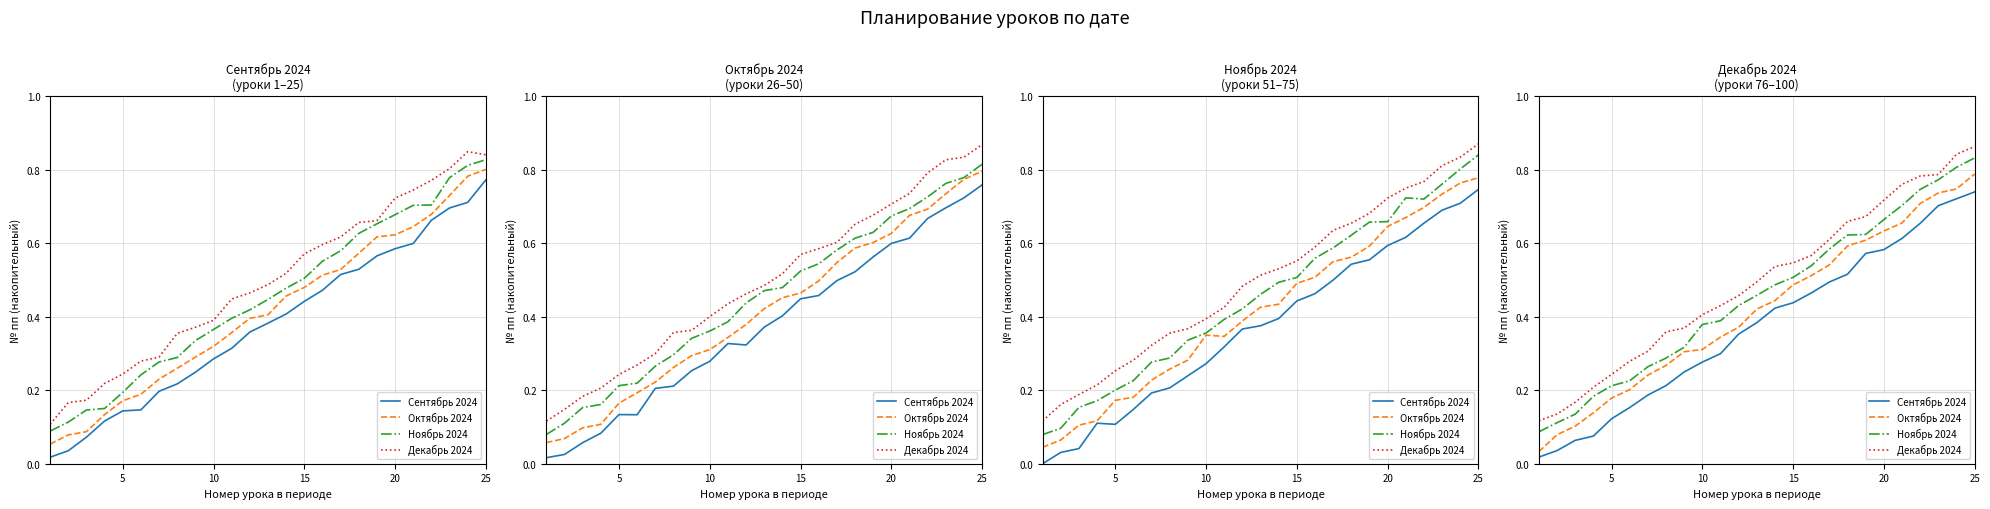

How many categories are shown in the chart?

25